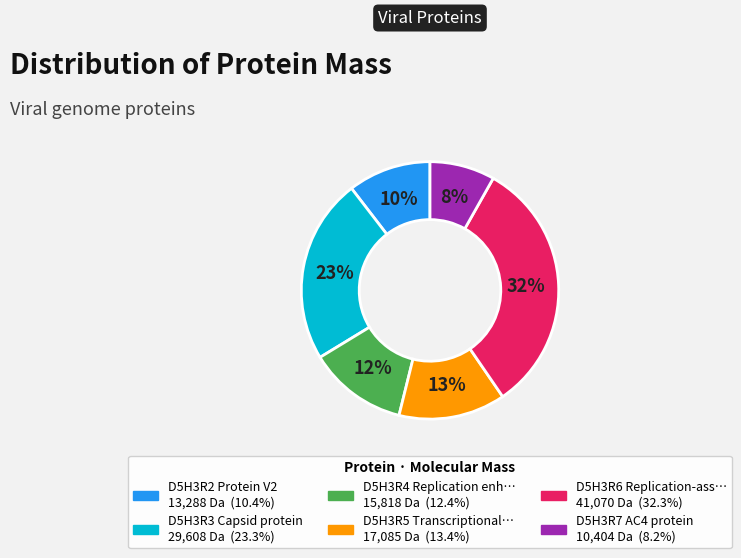

To the nearest percent, what is the difference between the largest and smallest slice percentages?

24%